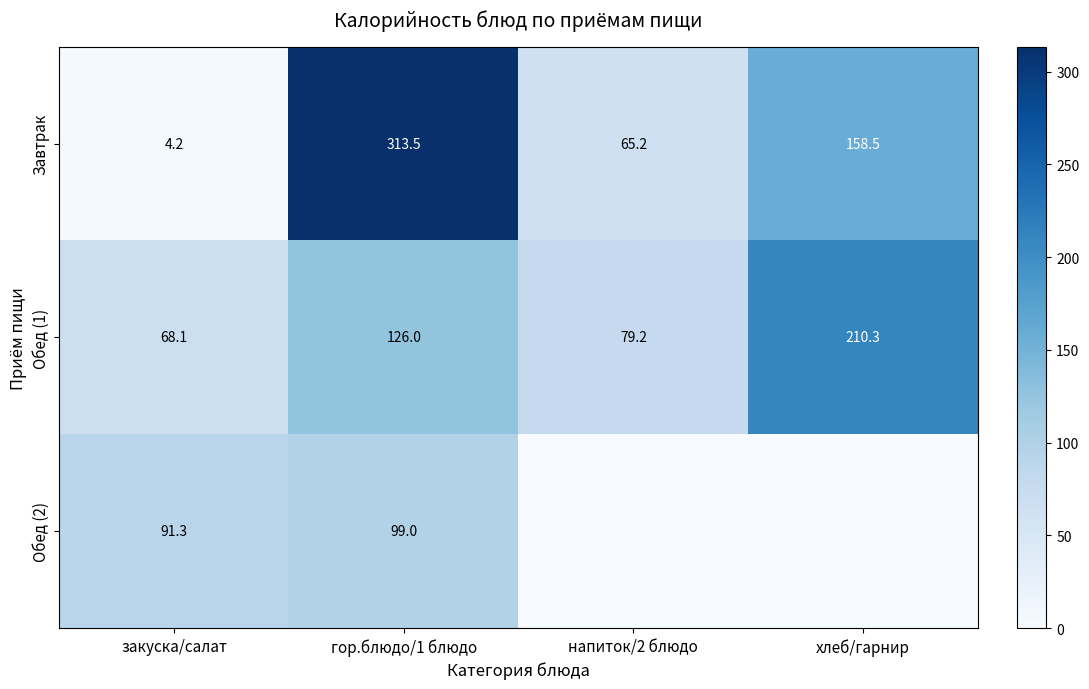

What is the maximum value shown in the chart?

313.5